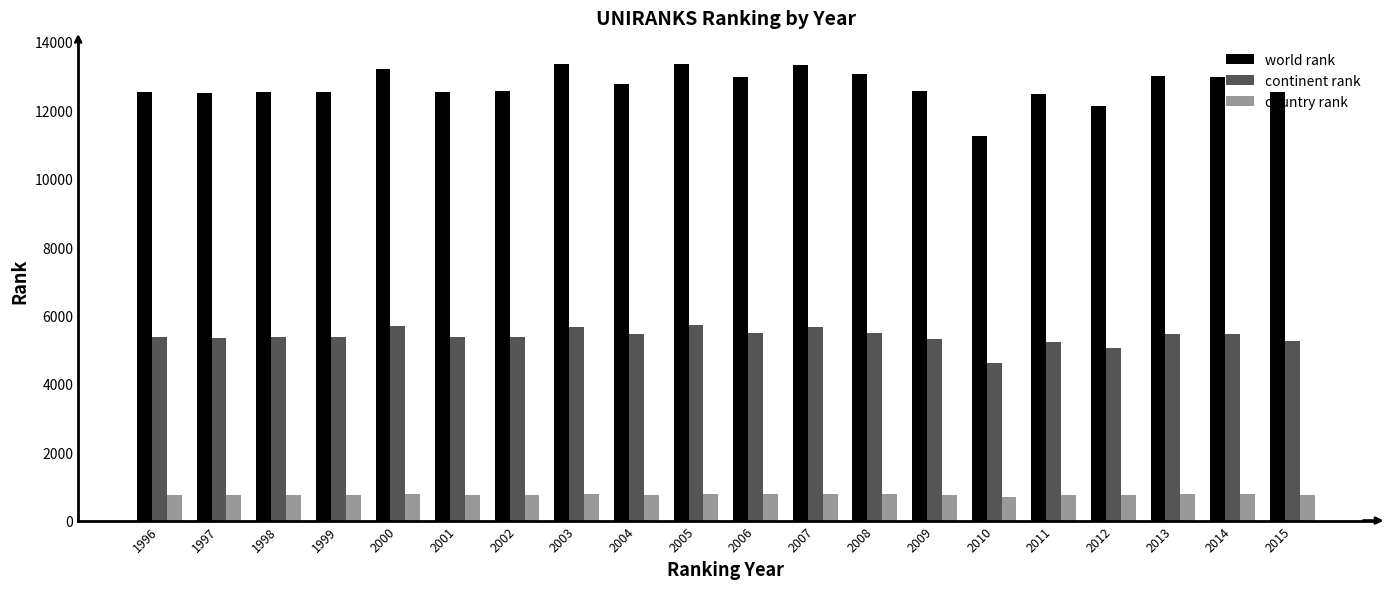

At which label does world rank reach its minimum?

2010